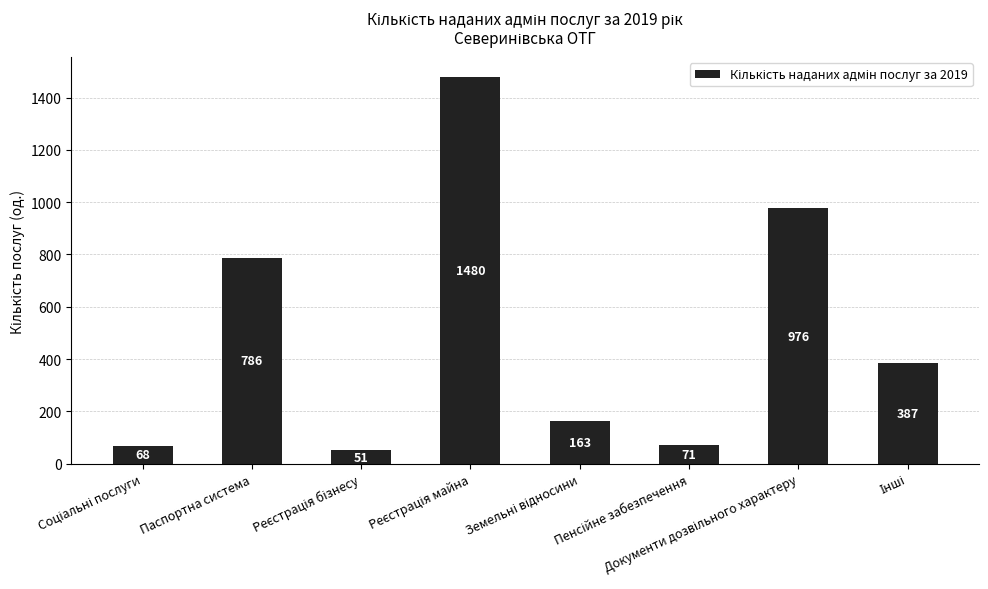

How many values are below 387?

4